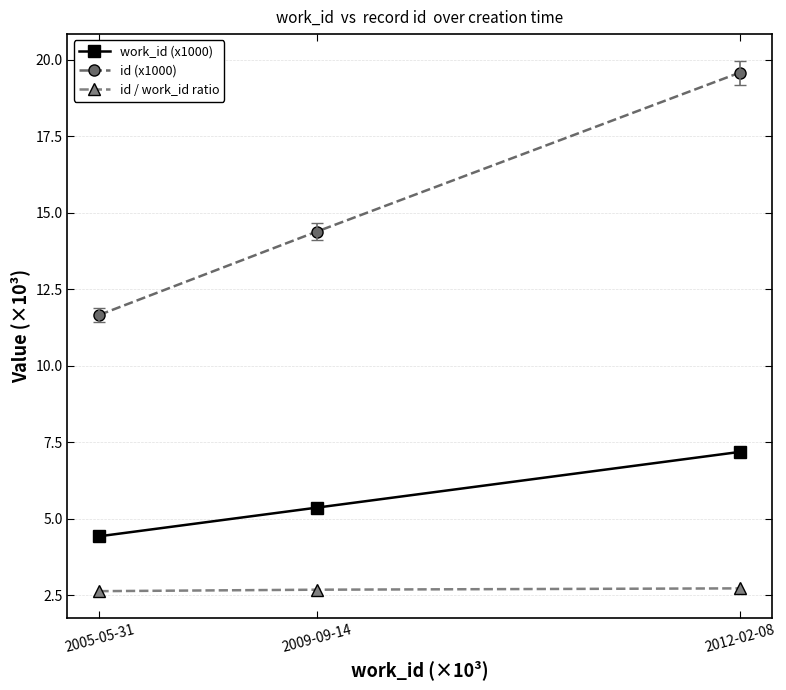

What is the difference between the maximum and minimum values in the id (x1000) series?

7.9